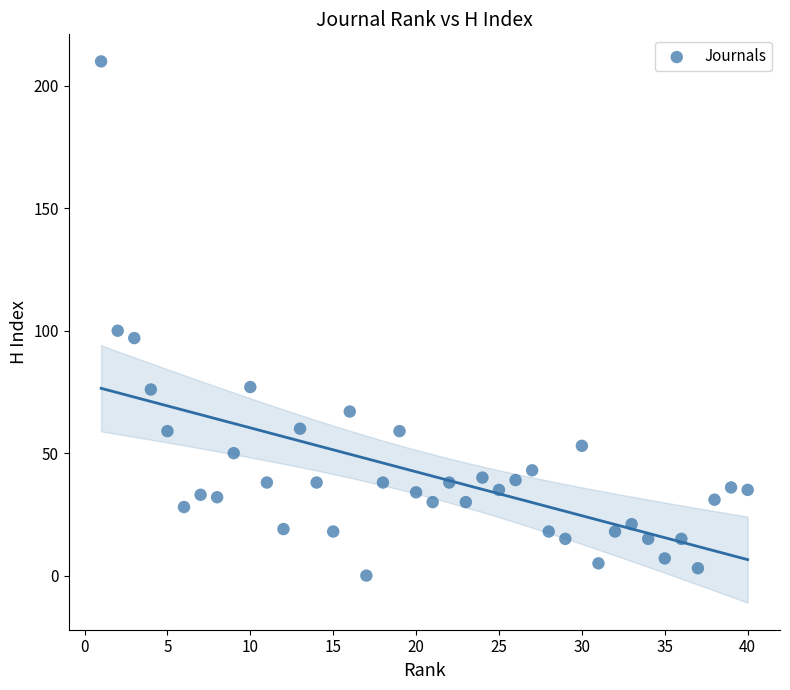

What Y value in the scatter plot is closest to 105?

100